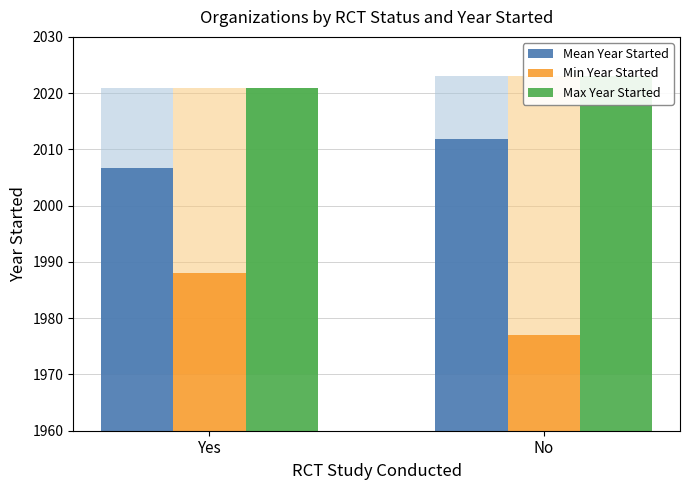

Are the bars horizontal?

No